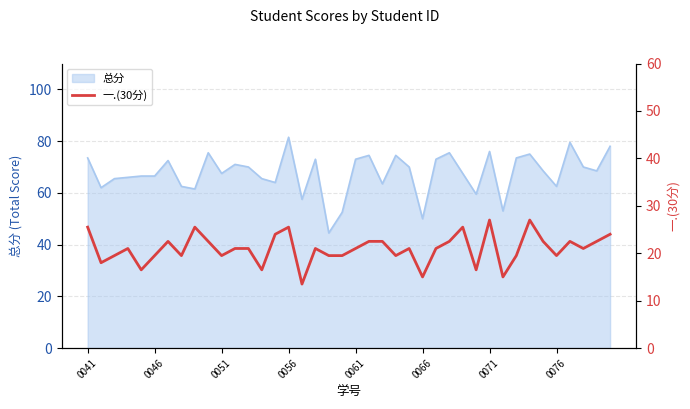

What is the smallest value displayed?

13.5